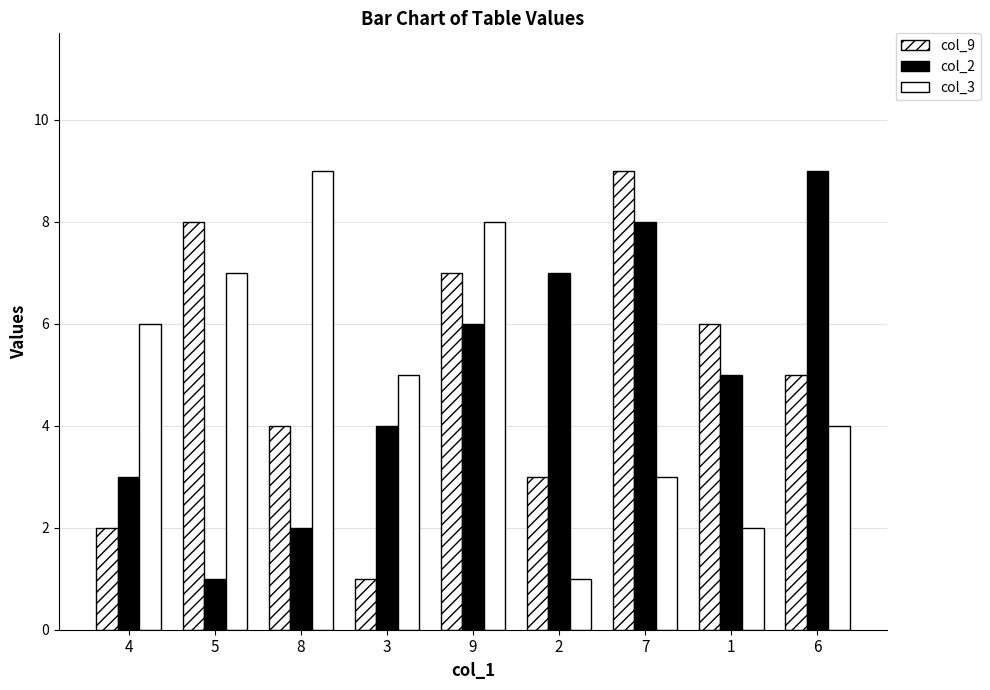

How many bars are there in total?

27